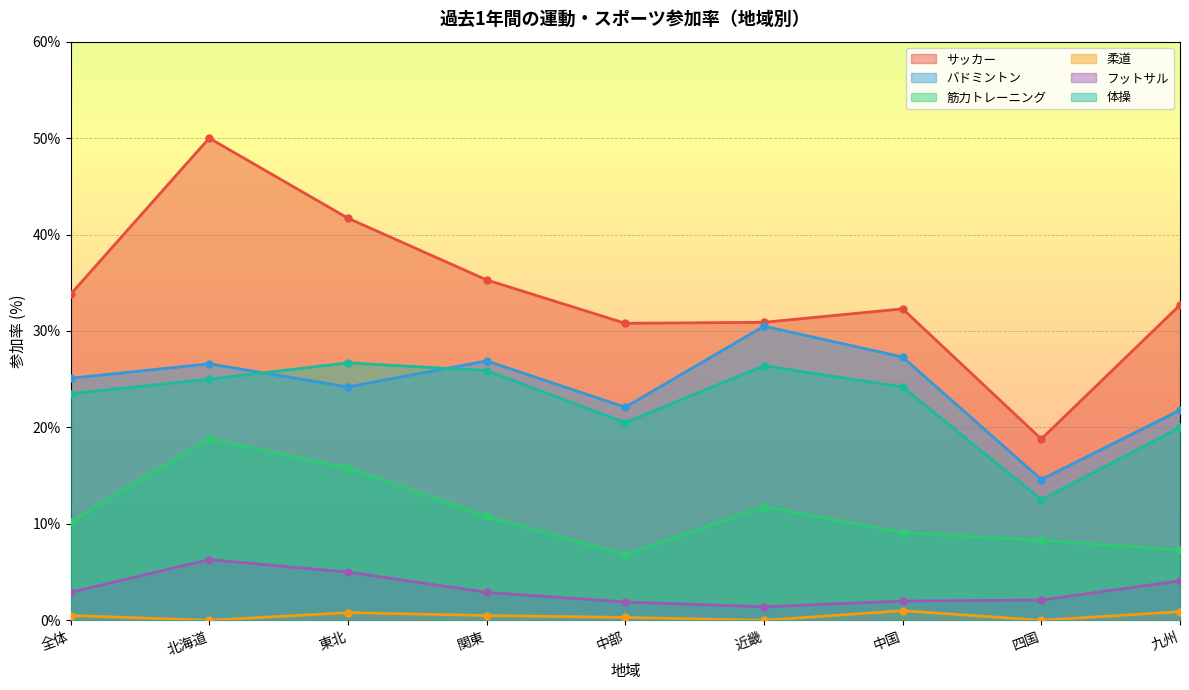

What is the total value across all series at 近畿?

101.0